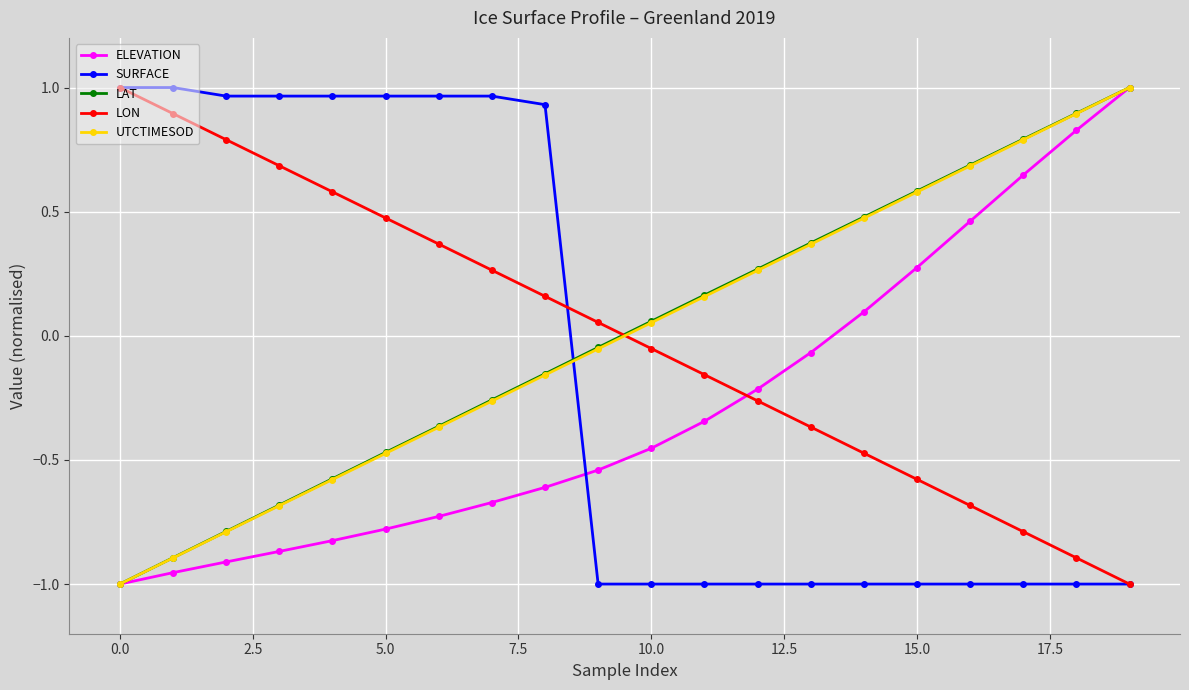

After their last crossing, which series has the higher values: SURFACE or ELEVATION?

ELEVATION